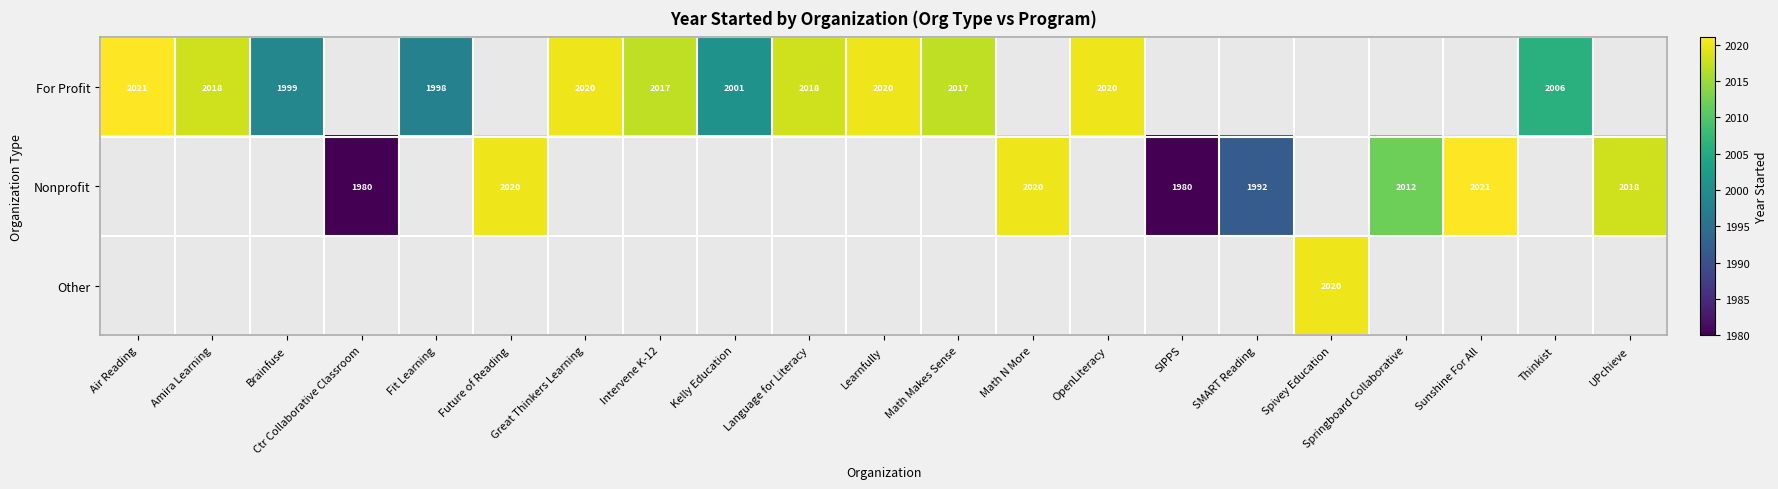

Which label corresponds to the smallest value in the chart?

Ctr Collaborative Classroom